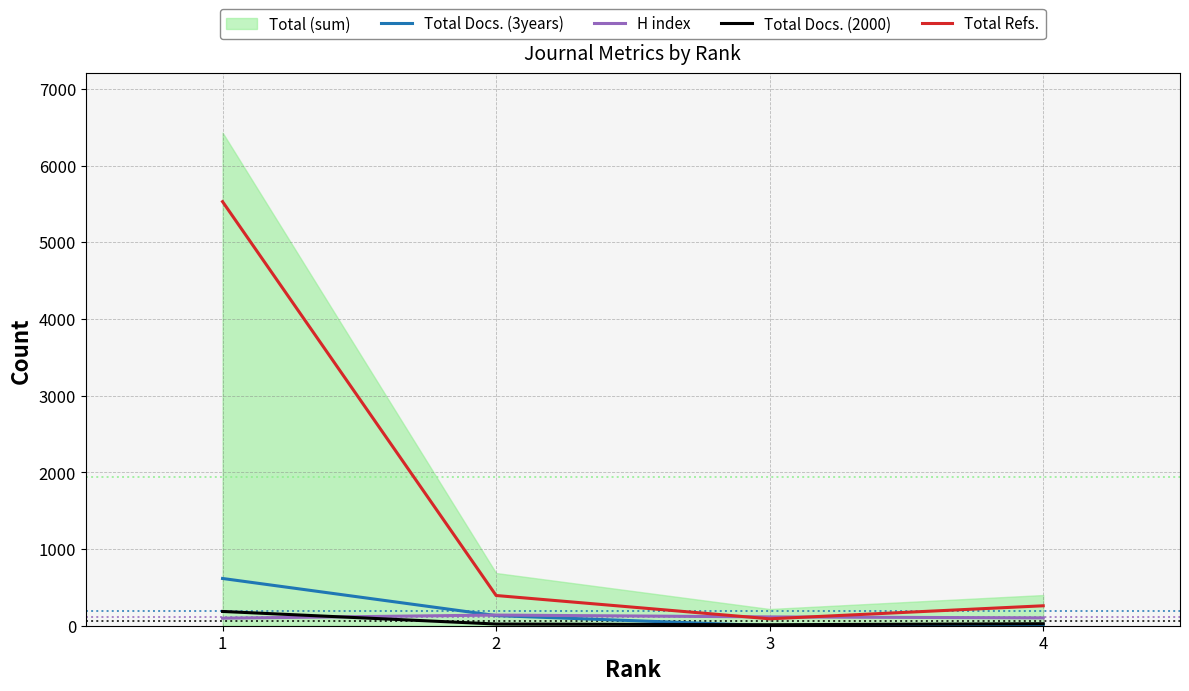

What is the value of the Total Docs. (2000) point at the 4th from the left?

26